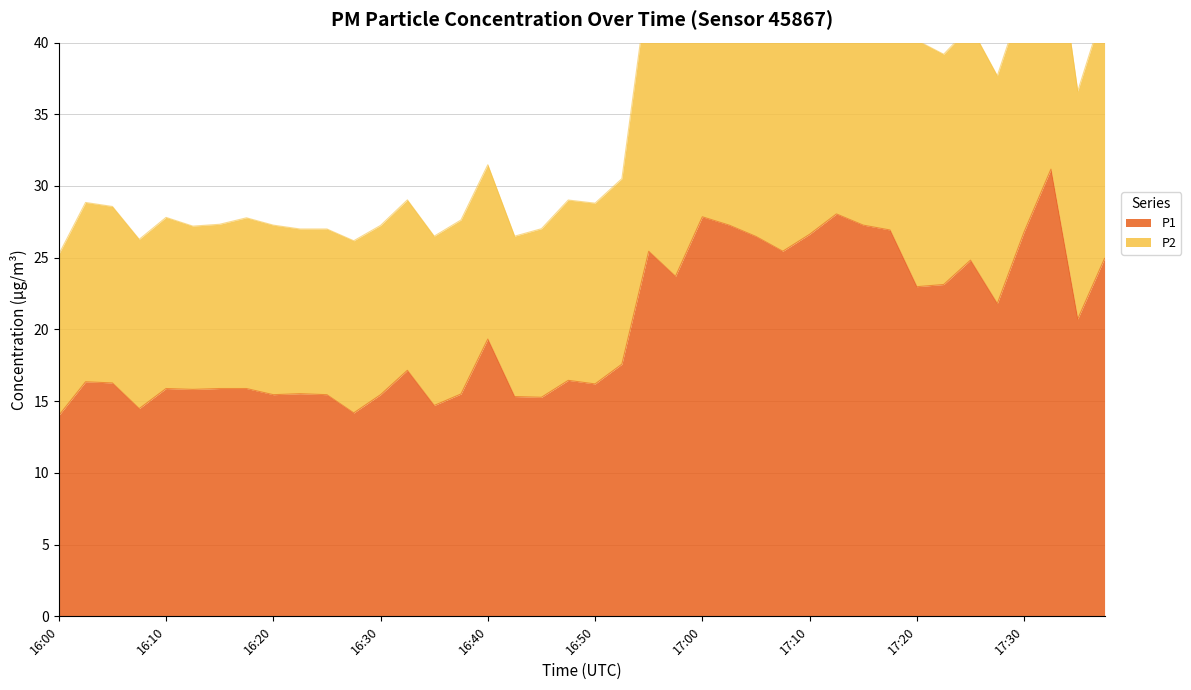

What is the value of the P2 point at the 21st from the left?

28.8